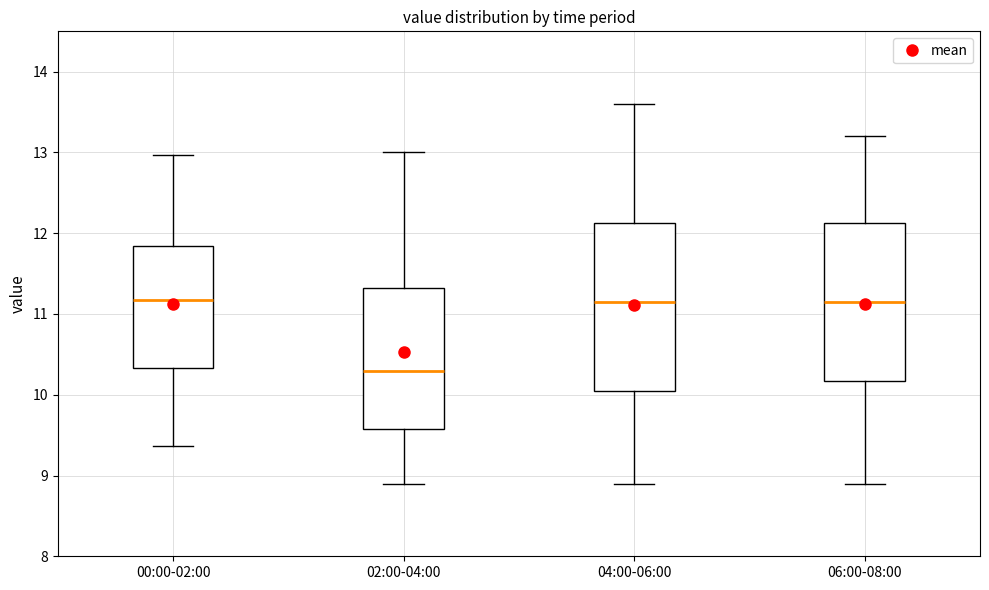

Where is the upper edge of the box for 02:00-04:00 on the y-axis? The values are not printed on the chart, so give them approximately, as read against the axis.

11.3